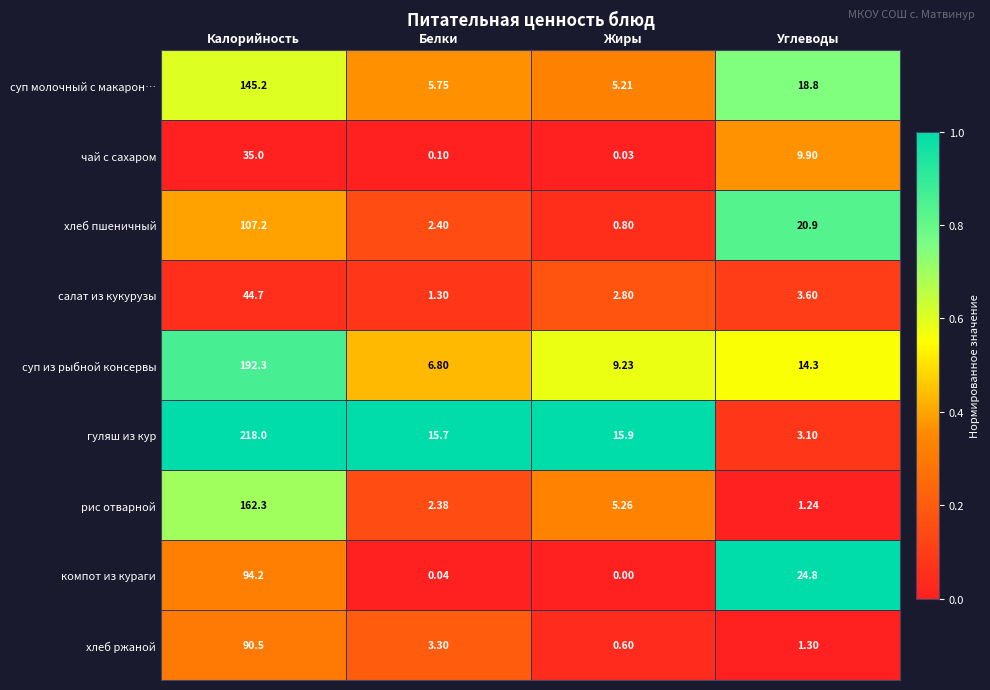

Rank the categories by хлеб ржаной value from lowest to highest.

Жиры, Углеводы, Белки, Калорийность